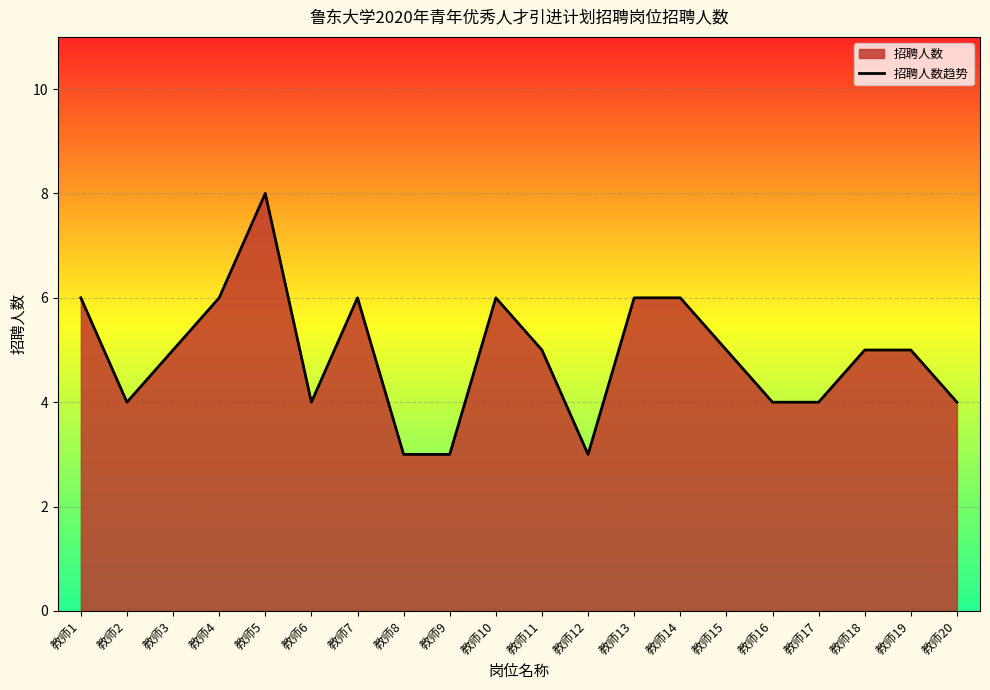

How many points are lower than both their immediate neighbors (excluding endpoints)?

3